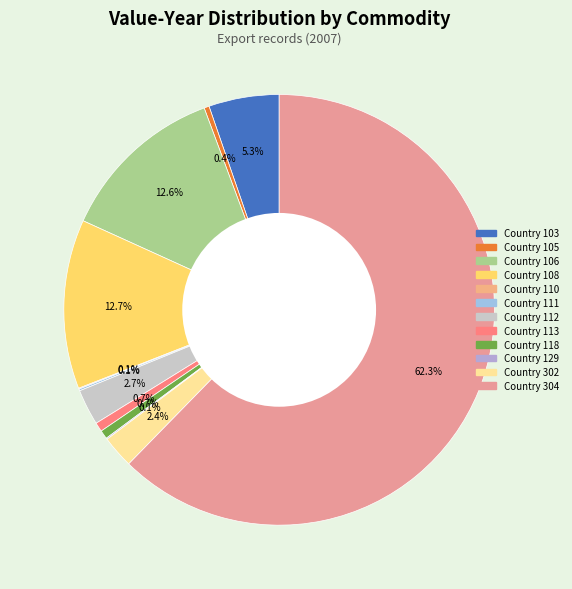

Which has a higher value, Country 304 or Country 106?

Country 304